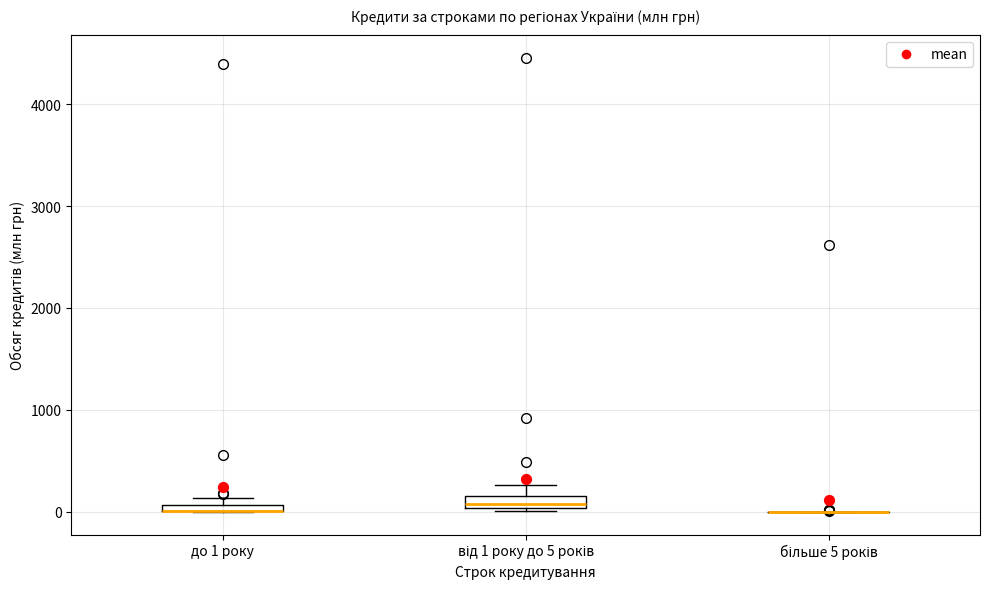

Where is the upper edge of the box for від 1 року до 5 років on the y-axis? The values are not printed on the chart, so give them approximately, as read against the axis.

200